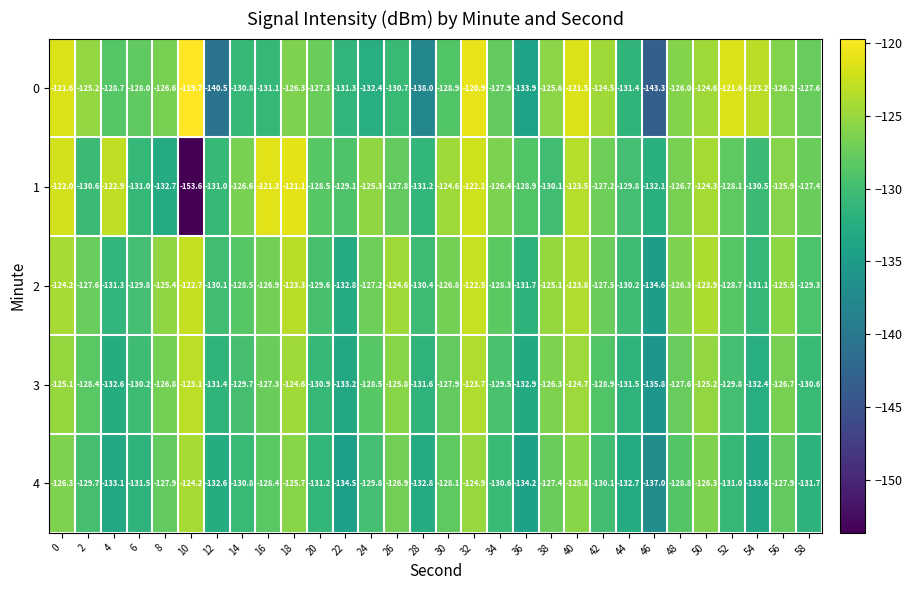

Which category has the highest value in the 4 series?

10